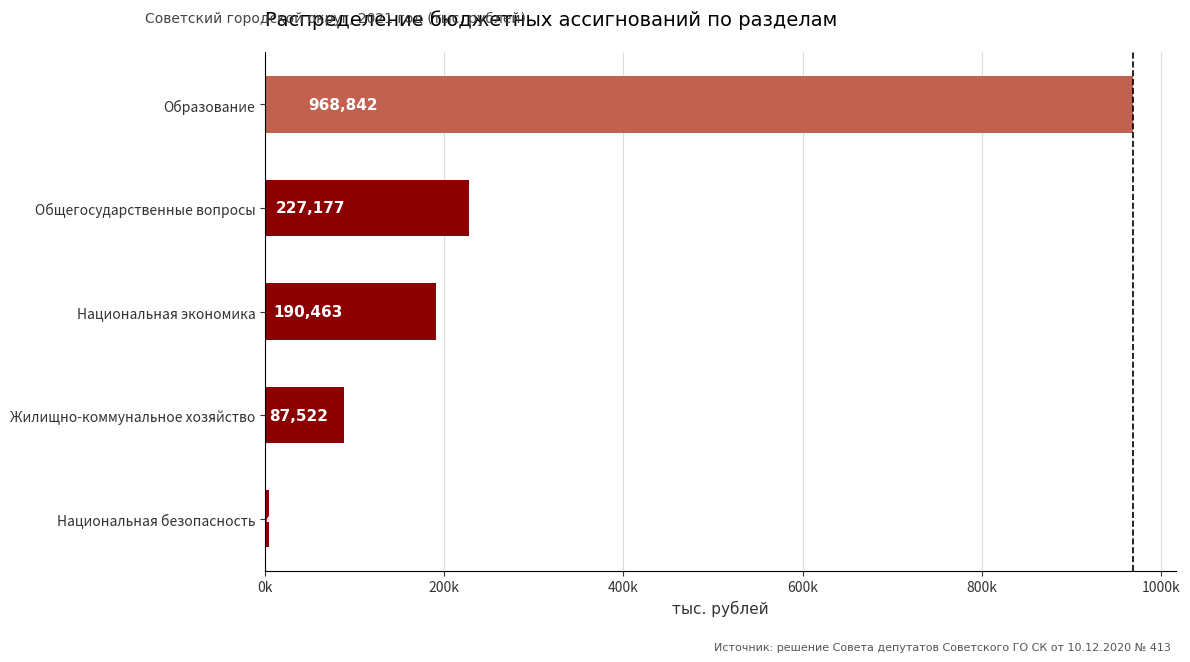

Does the chart contain any negative values?

No